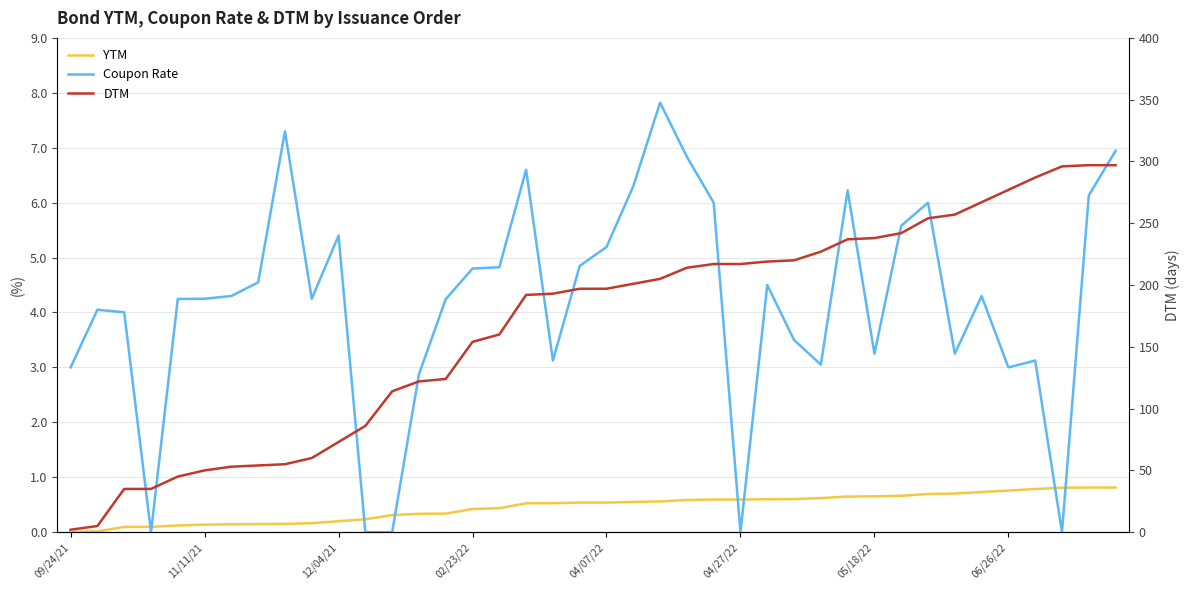

Between 25 and 28, which series saw the biggest shift?

DTM